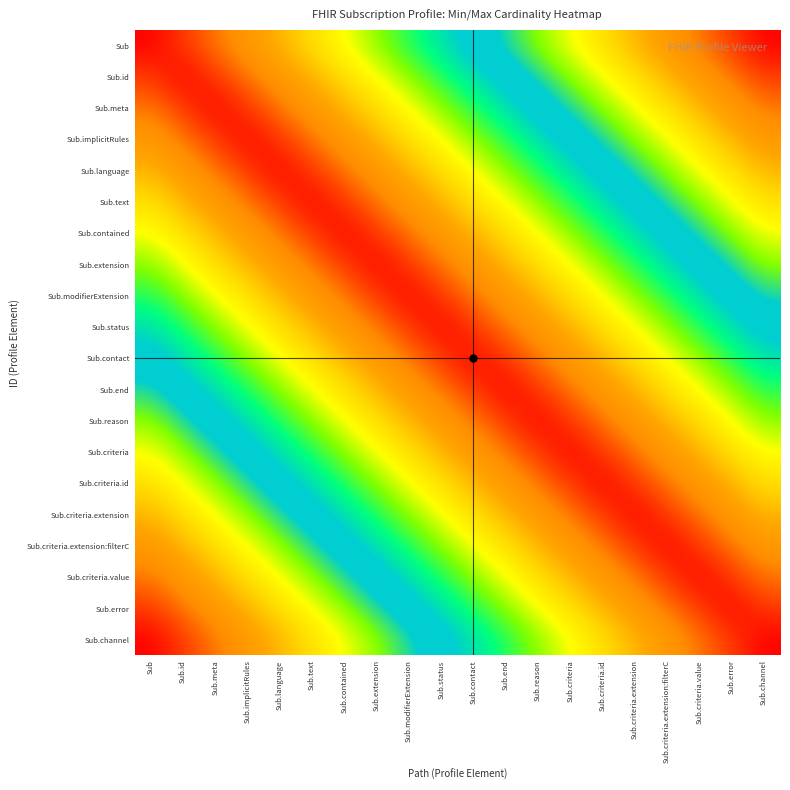

Reading right to left, list all the values displayed in this chart.

Sub: Sub.channel=1.0	Sub.error=0.9	Sub.criteria.value=0.9	Sub.criteria.extension:filterC=0.8	Sub.criteria.extension=0.8	Sub.criteria.id=0.7	Sub.criteria=0.7	Sub.reason=0.6	Sub.end=0.6	Sub.contact=0.5	Sub.status=0.5	Sub.modifierExtension=0.4	Sub.extension=0.4	Sub.contained=0.3	Sub.text=0.3	Sub.language=0.2	Sub.implicitRules=0.2	Sub.meta=0.1	Sub.id=0.1	Sub=0.0
Sub.id: Sub.channel=0.9	Sub.error=0.9	Sub.criteria.value=0.8	Sub.criteria.extension:filterC=0.8	Sub.criteria.extension=0.7	Sub.criteria.id=0.7	Sub.criteria=0.6	Sub.reason=0.6	Sub.end=0.5	Sub.contact=0.5	Sub.status=0.4	Sub.modifierExtension=0.4	Sub.extension=0.3	Sub.contained=0.3	Sub.text=0.2	Sub.language=0.2	Sub.implicitRules=0.1	Sub.meta=0.1	Sub.id=0.0	Sub=0.1
Sub.meta: Sub.channel=0.9	Sub.error=0.8	Sub.criteria.value=0.8	Sub.criteria.extension:filterC=0.7	Sub.criteria.extension=0.7	Sub.criteria.id=0.6	Sub.criteria=0.6	Sub.reason=0.5	Sub.end=0.5	Sub.contact=0.4	Sub.status=0.4	Sub.modifierExtension=0.3	Sub.extension=0.3	Sub.contained=0.2	Sub.text=0.2	Sub.language=0.1	Sub.implicitRules=0.1	Sub.meta=0.0	Sub.id=0.1	Sub=0.1
Sub.implicitRules: Sub.channel=0.8	Sub.error=0.8	Sub.criteria.value=0.7	Sub.criteria.extension:filterC=0.7	Sub.criteria.extension=0.6	Sub.criteria.id=0.6	Sub.criteria=0.5	Sub.reason=0.5	Sub.end=0.4	Sub.contact=0.4	Sub.status=0.3	Sub.modifierExtension=0.3	Sub.extension=0.2	Sub.contained=0.2	Sub.text=0.1	Sub.language=0.1	Sub.implicitRules=0.0	Sub.meta=0.1	Sub.id=0.1	Sub=0.2
Sub.language: Sub.channel=0.8	Sub.error=0.7	Sub.criteria.value=0.7	Sub.criteria.extension:filterC=0.6	Sub.criteria.extension=0.6	Sub.criteria.id=0.5	Sub.criteria=0.5	Sub.reason=0.4	Sub.end=0.4	Sub.contact=0.3	Sub.status=0.3	Sub.modifierExtension=0.2	Sub.extension=0.2	Sub.contained=0.1	Sub.text=0.1	Sub.language=0.0	Sub.implicitRules=0.1	Sub.meta=0.1	Sub.id=0.2	Sub=0.2
Sub.text: Sub.channel=0.7	Sub.error=0.7	Sub.criteria.value=0.6	Sub.criteria.extension:filterC=0.6	Sub.criteria.extension=0.5	Sub.criteria.id=0.5	Sub.criteria=0.4	Sub.reason=0.4	Sub.end=0.3	Sub.contact=0.3	Sub.status=0.2	Sub.modifierExtension=0.2	Sub.extension=0.1	Sub.contained=0.1	Sub.text=0.0	Sub.language=0.1	Sub.implicitRules=0.1	Sub.meta=0.2	Sub.id=0.2	Sub=0.3
Sub.contained: Sub.channel=0.7	Sub.error=0.6	Sub.criteria.value=0.6	Sub.criteria.extension:filterC=0.5	Sub.criteria.extension=0.5	Sub.criteria.id=0.4	Sub.criteria=0.4	Sub.reason=0.3	Sub.end=0.3	Sub.contact=0.2	Sub.status=0.2	Sub.modifierExtension=0.1	Sub.extension=0.1	Sub.contained=0.0	Sub.text=0.1	Sub.language=0.1	Sub.implicitRules=0.2	Sub.meta=0.2	Sub.id=0.3	Sub=0.3
Sub.extension: Sub.channel=0.6	Sub.error=0.6	Sub.criteria.value=0.5	Sub.criteria.extension:filterC=0.5	Sub.criteria.extension=0.4	Sub.criteria.id=0.4	Sub.criteria=0.3	Sub.reason=0.3	Sub.end=0.2	Sub.contact=0.2	Sub.status=0.1	Sub.modifierExtension=0.1	Sub.extension=0.0	Sub.contained=0.1	Sub.text=0.1	Sub.language=0.2	Sub.implicitRules=0.2	Sub.meta=0.3	Sub.id=0.3	Sub=0.4
Sub.modifierExtension: Sub.channel=0.6	Sub.error=0.5	Sub.criteria.value=0.5	Sub.criteria.extension:filterC=0.4	Sub.criteria.extension=0.4	Sub.criteria.id=0.3	Sub.criteria=0.3	Sub.reason=0.2	Sub.end=0.2	Sub.contact=0.1	Sub.status=0.1	Sub.modifierExtension=0.0	Sub.extension=0.1	Sub.contained=0.1	Sub.text=0.2	Sub.language=0.2	Sub.implicitRules=0.3	Sub.meta=0.3	Sub.id=0.4	Sub=0.4
Sub.status: Sub.channel=0.5	Sub.error=0.5	Sub.criteria.value=0.4	Sub.criteria.extension:filterC=0.4	Sub.criteria.extension=0.3	Sub.criteria.id=0.3	Sub.criteria=0.2	Sub.reason=0.2	Sub.end=0.1	Sub.contact=0.1	Sub.status=0.0	Sub.modifierExtension=0.1	Sub.extension=0.1	Sub.contained=0.2	Sub.text=0.2	Sub.language=0.3	Sub.implicitRules=0.3	Sub.meta=0.4	Sub.id=0.4	Sub=0.5
Sub.contact: Sub.channel=0.5	Sub.error=0.4	Sub.criteria.value=0.4	Sub.criteria.extension:filterC=0.3	Sub.criteria.extension=0.3	Sub.criteria.id=0.2	Sub.criteria=0.2	Sub.reason=0.1	Sub.end=0.1	Sub.contact=0.0	Sub.status=0.1	Sub.modifierExtension=0.1	Sub.extension=0.2	Sub.contained=0.2	Sub.text=0.3	Sub.language=0.3	Sub.implicitRules=0.4	Sub.meta=0.4	Sub.id=0.5	Sub=0.5
Sub.end: Sub.channel=0.4	Sub.error=0.4	Sub.criteria.value=0.3	Sub.criteria.extension:filterC=0.3	Sub.criteria.extension=0.2	Sub.criteria.id=0.2	Sub.criteria=0.1	Sub.reason=0.1	Sub.end=0.0	Sub.contact=0.1	Sub.status=0.1	Sub.modifierExtension=0.2	Sub.extension=0.2	Sub.contained=0.3	Sub.text=0.3	Sub.language=0.4	Sub.implicitRules=0.4	Sub.meta=0.5	Sub.id=0.5	Sub=0.6
Sub.reason: Sub.channel=0.4	Sub.error=0.3	Sub.criteria.value=0.3	Sub.criteria.extension:filterC=0.2	Sub.criteria.extension=0.2	Sub.criteria.id=0.1	Sub.criteria=0.1	Sub.reason=0.0	Sub.end=0.1	Sub.contact=0.1	Sub.status=0.2	Sub.modifierExtension=0.2	Sub.extension=0.3	Sub.contained=0.3	Sub.text=0.4	Sub.language=0.4	Sub.implicitRules=0.5	Sub.meta=0.5	Sub.id=0.6	Sub=0.6
Sub.criteria: Sub.channel=0.3	Sub.error=0.3	Sub.criteria.value=0.2	Sub.criteria.extension:filterC=0.2	Sub.criteria.extension=0.1	Sub.criteria.id=0.1	Sub.criteria=0.0	Sub.reason=0.1	Sub.end=0.1	Sub.contact=0.2	Sub.status=0.2	Sub.modifierExtension=0.3	Sub.extension=0.3	Sub.contained=0.4	Sub.text=0.4	Sub.language=0.5	Sub.implicitRules=0.5	Sub.meta=0.6	Sub.id=0.6	Sub=0.7
Sub.criteria.id: Sub.channel=0.3	Sub.error=0.2	Sub.criteria.value=0.2	Sub.criteria.extension:filterC=0.1	Sub.criteria.extension=0.1	Sub.criteria.id=0.0	Sub.criteria=0.1	Sub.reason=0.1	Sub.end=0.2	Sub.contact=0.2	Sub.status=0.3	Sub.modifierExtension=0.3	Sub.extension=0.4	Sub.contained=0.4	Sub.text=0.5	Sub.language=0.5	Sub.implicitRules=0.6	Sub.meta=0.6	Sub.id=0.7	Sub=0.7
Sub.criteria.extension: Sub.channel=0.2	Sub.error=0.2	Sub.criteria.value=0.1	Sub.criteria.extension:filterC=0.1	Sub.criteria.extension=0.0	Sub.criteria.id=0.1	Sub.criteria=0.1	Sub.reason=0.2	Sub.end=0.2	Sub.contact=0.3	Sub.status=0.3	Sub.modifierExtension=0.4	Sub.extension=0.4	Sub.contained=0.5	Sub.text=0.5	Sub.language=0.6	Sub.implicitRules=0.6	Sub.meta=0.7	Sub.id=0.7	Sub=0.8
Sub.criteria.extension:filterC: Sub.channel=0.2	Sub.error=0.1	Sub.criteria.value=0.1	Sub.criteria.extension:filterC=0.0	Sub.criteria.extension=0.1	Sub.criteria.id=0.1	Sub.criteria=0.2	Sub.reason=0.2	Sub.end=0.3	Sub.contact=0.3	Sub.status=0.4	Sub.modifierExtension=0.4	Sub.extension=0.5	Sub.contained=0.5	Sub.text=0.6	Sub.language=0.6	Sub.implicitRules=0.7	Sub.meta=0.7	Sub.id=0.8	Sub=0.8
Sub.criteria.value: Sub.channel=0.1	Sub.error=0.1	Sub.criteria.value=0.0	Sub.criteria.extension:filterC=0.1	Sub.criteria.extension=0.1	Sub.criteria.id=0.2	Sub.criteria=0.2	Sub.reason=0.3	Sub.end=0.3	Sub.contact=0.4	Sub.status=0.4	Sub.modifierExtension=0.5	Sub.extension=0.5	Sub.contained=0.6	Sub.text=0.6	Sub.language=0.7	Sub.implicitRules=0.7	Sub.meta=0.8	Sub.id=0.8	Sub=0.9
Sub.error: Sub.channel=0.1	Sub.error=0.0	Sub.criteria.value=0.1	Sub.criteria.extension:filterC=0.1	Sub.criteria.extension=0.2	Sub.criteria.id=0.2	Sub.criteria=0.3	Sub.reason=0.3	Sub.end=0.4	Sub.contact=0.4	Sub.status=0.5	Sub.modifierExtension=0.5	Sub.extension=0.6	Sub.contained=0.6	Sub.text=0.7	Sub.language=0.7	Sub.implicitRules=0.8	Sub.meta=0.8	Sub.id=0.9	Sub=0.9
Sub.channel: Sub.channel=0.0	Sub.error=0.1	Sub.criteria.value=0.1	Sub.criteria.extension:filterC=0.2	Sub.criteria.extension=0.2	Sub.criteria.id=0.3	Sub.criteria=0.3	Sub.reason=0.4	Sub.end=0.4	Sub.contact=0.5	Sub.status=0.5	Sub.modifierExtension=0.6	Sub.extension=0.6	Sub.contained=0.7	Sub.text=0.7	Sub.language=0.8	Sub.implicitRules=0.8	Sub.meta=0.9	Sub.id=0.9	Sub=1.0